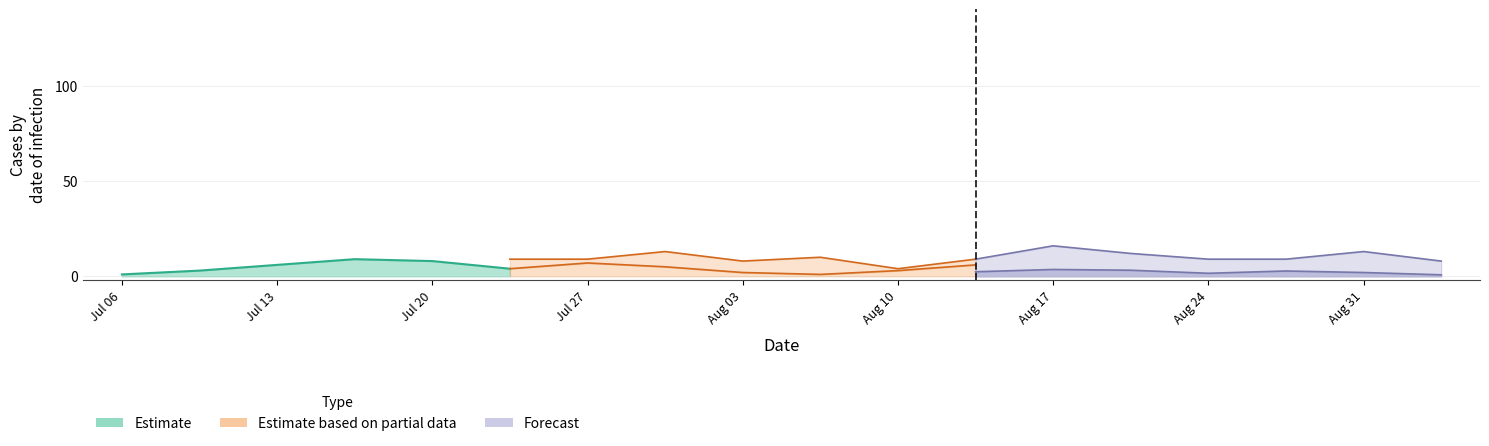

What is the total value across all series at 3?

30